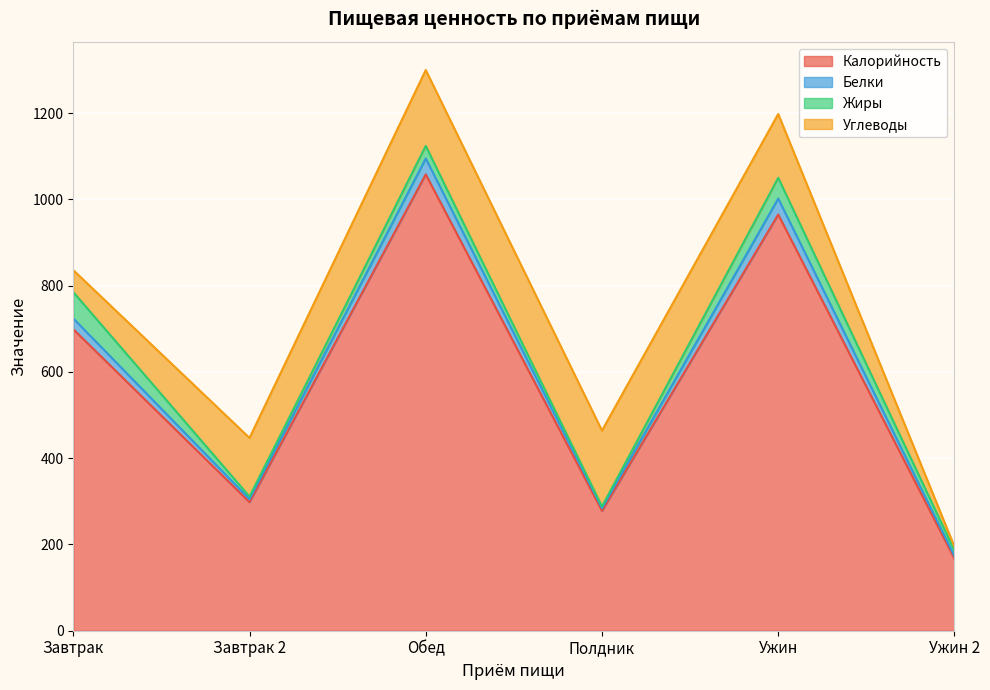

What is the lowest value of the Калорийность series?

167